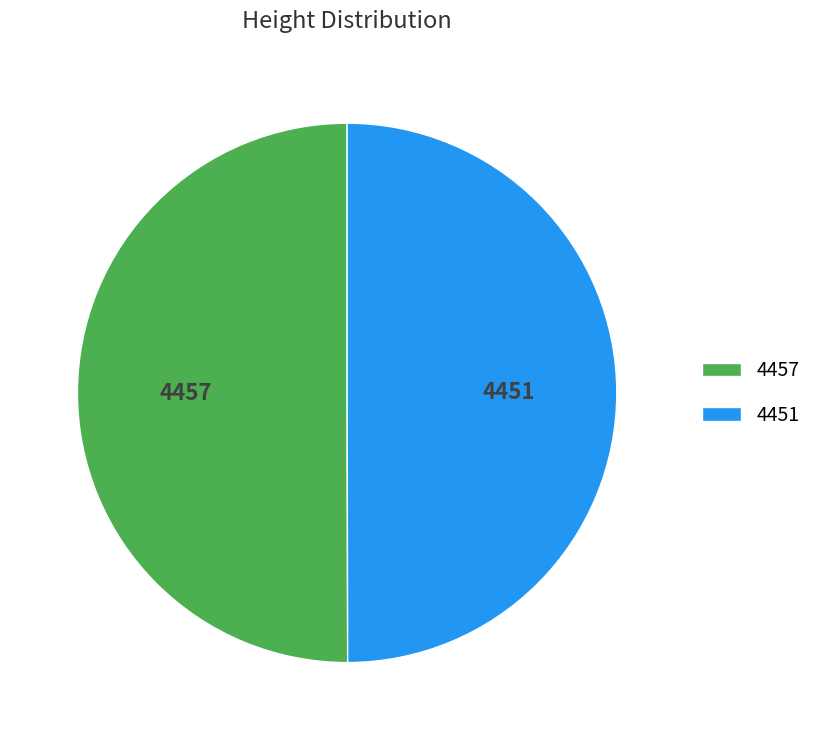

Approximately how many times larger is the value at 4451 compared to 4457?

1.0